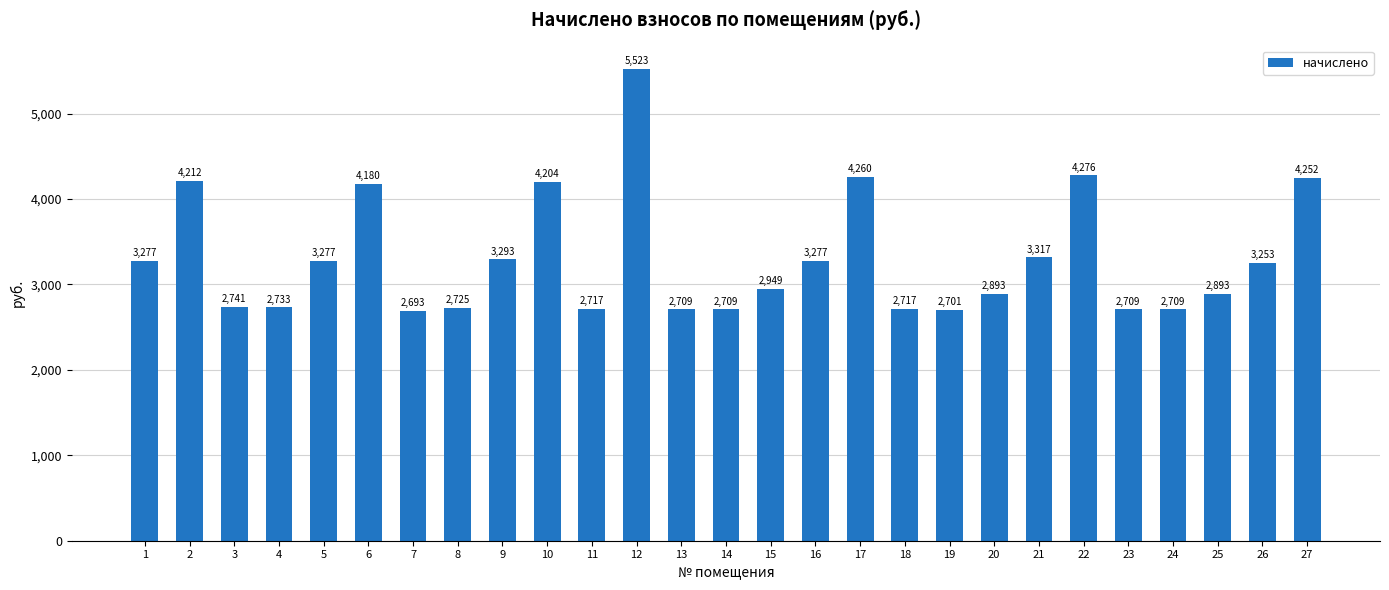

The chart shows a value of 2717.3 at 11. True or false?

True